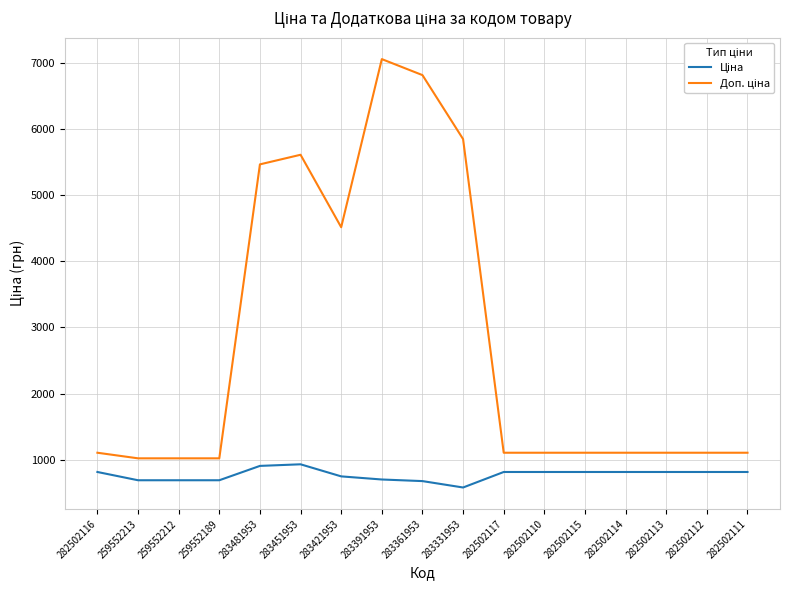

What is the spread (max minus min) of values at 259552213?

330.9